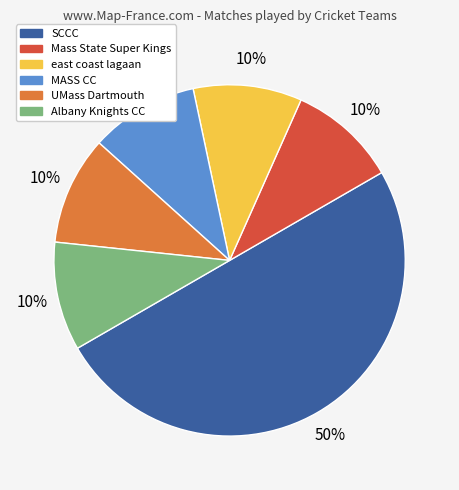

Is Albany Knights CC the majority of the pie?

No